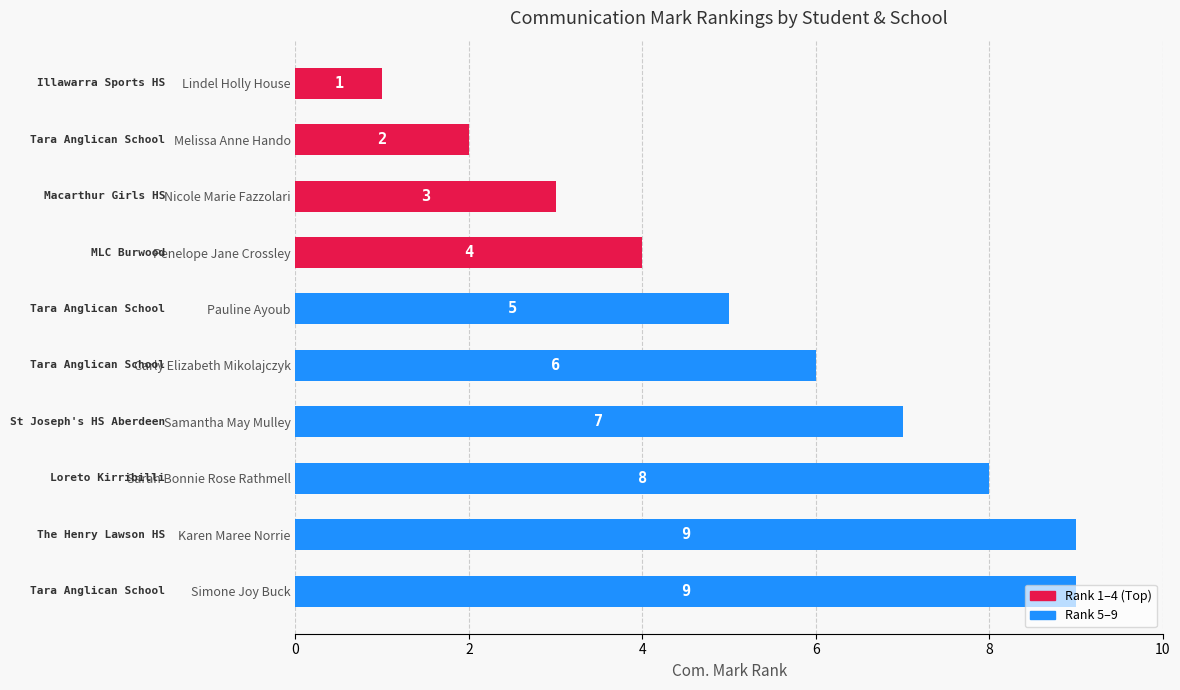

Read the value at Simone Joy Buck.

9